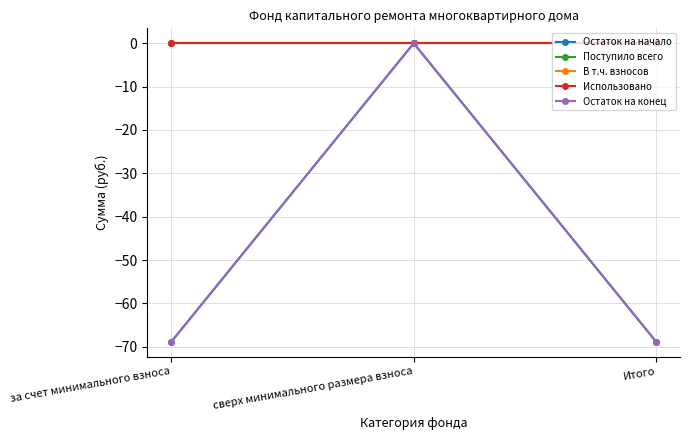

List the series in order of their peak value, highest first.

Остаток на начало, Поступило всего, В т.ч. взносов, Использовано, Остаток на конец